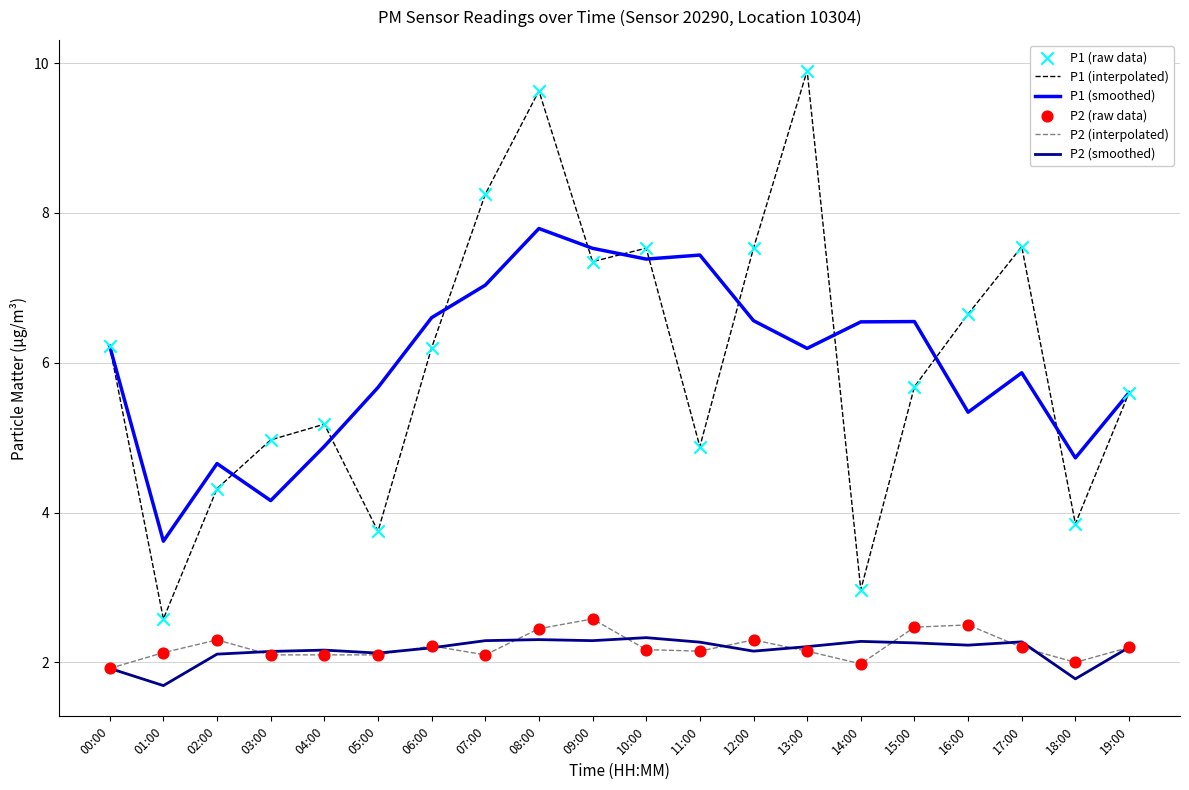

Which series changed the most between 15:00 and 19:00?

P1 (smoothed)